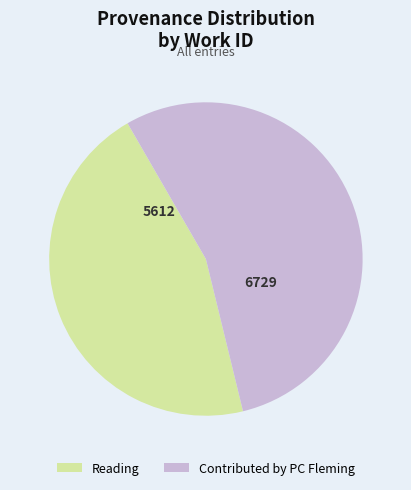

Is Contributed by PC Fleming the majority of the pie?

Yes